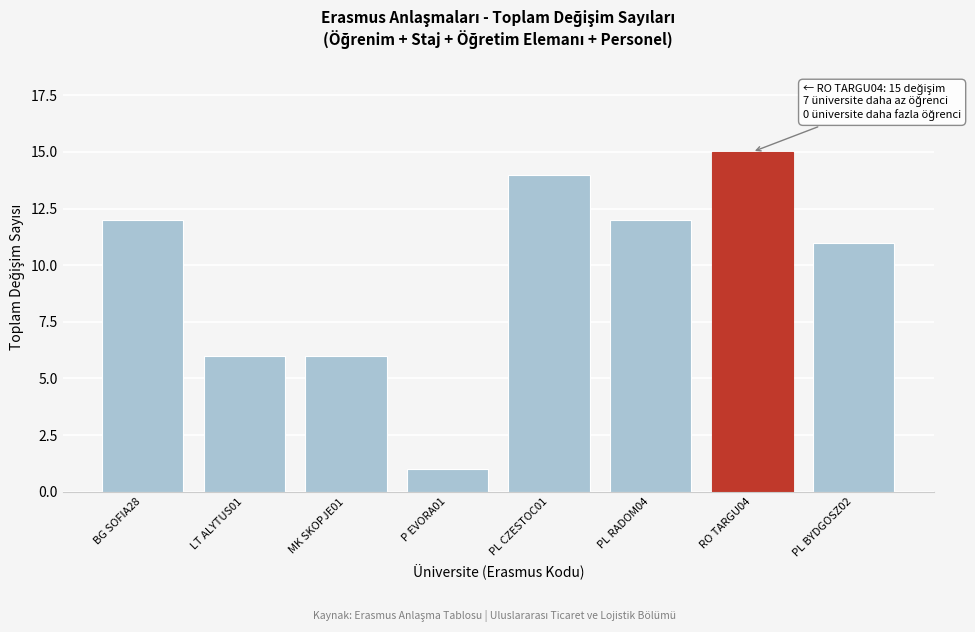

Reading right to left, transcribe all the data shown in this chart.

11	15	12	14	1	6	6	12